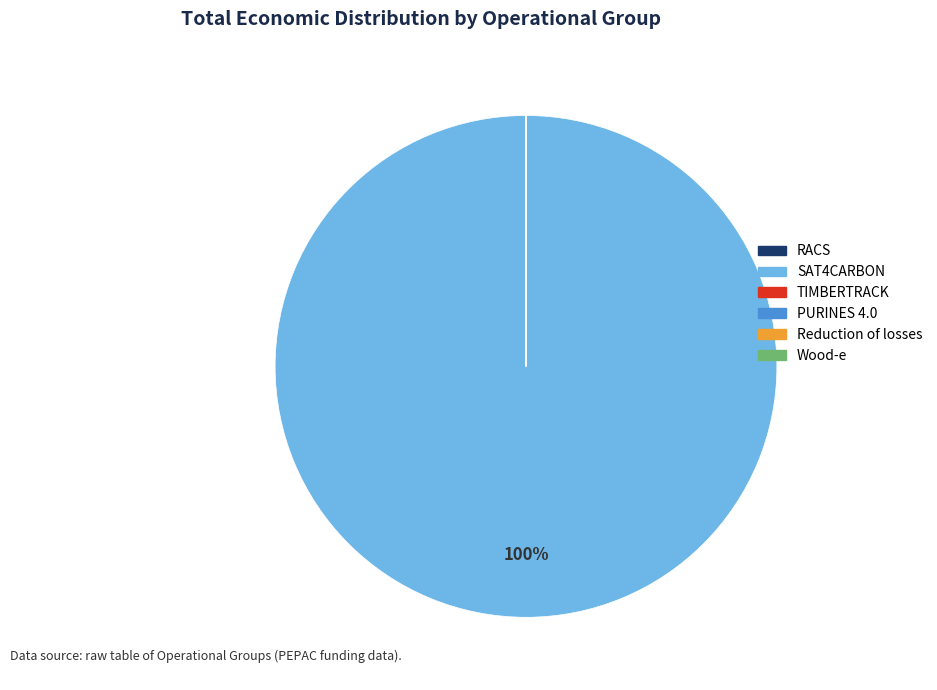

Which category has the biggest portion of the pie?

SAT4CARBON